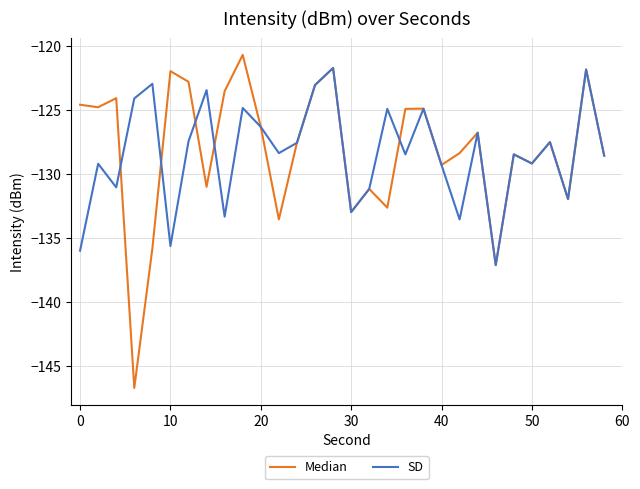

Which series has the largest range (max minus min)?

Median